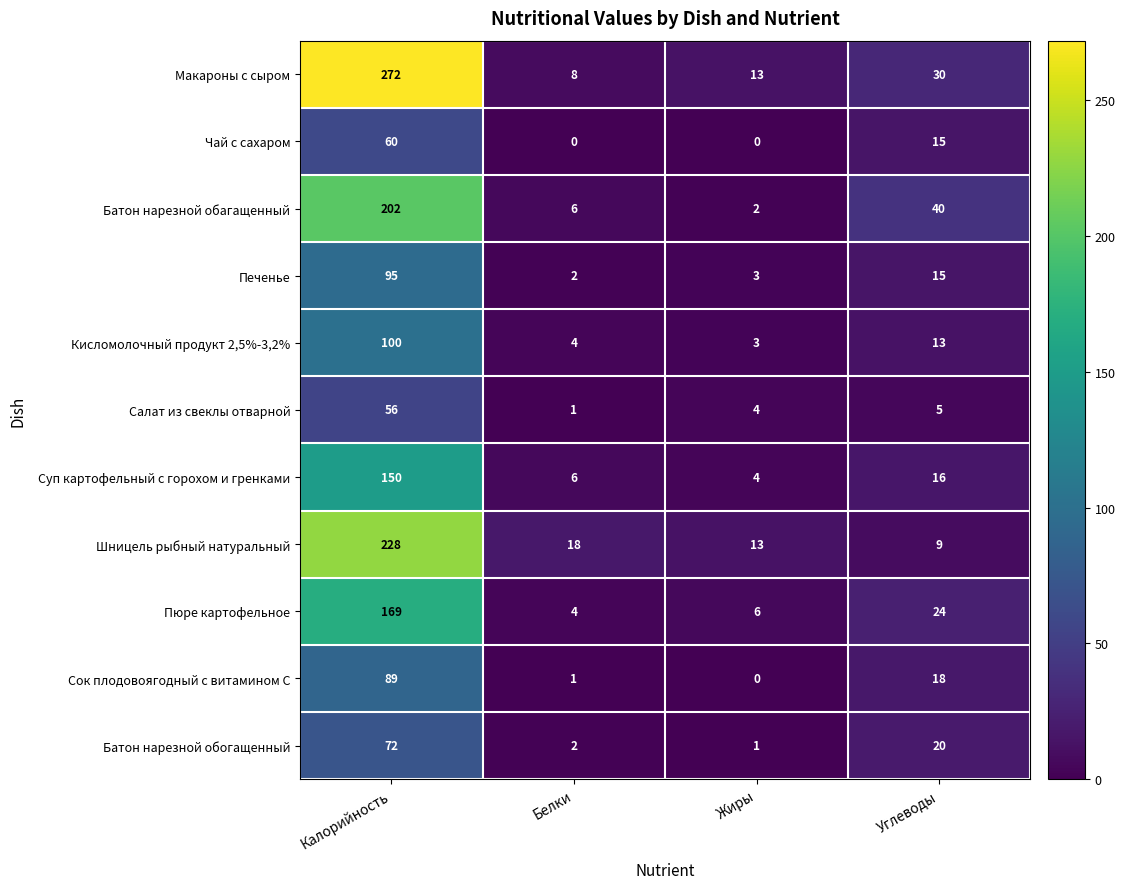

What is the average value of the Шницель рыбный натуральный series?

67